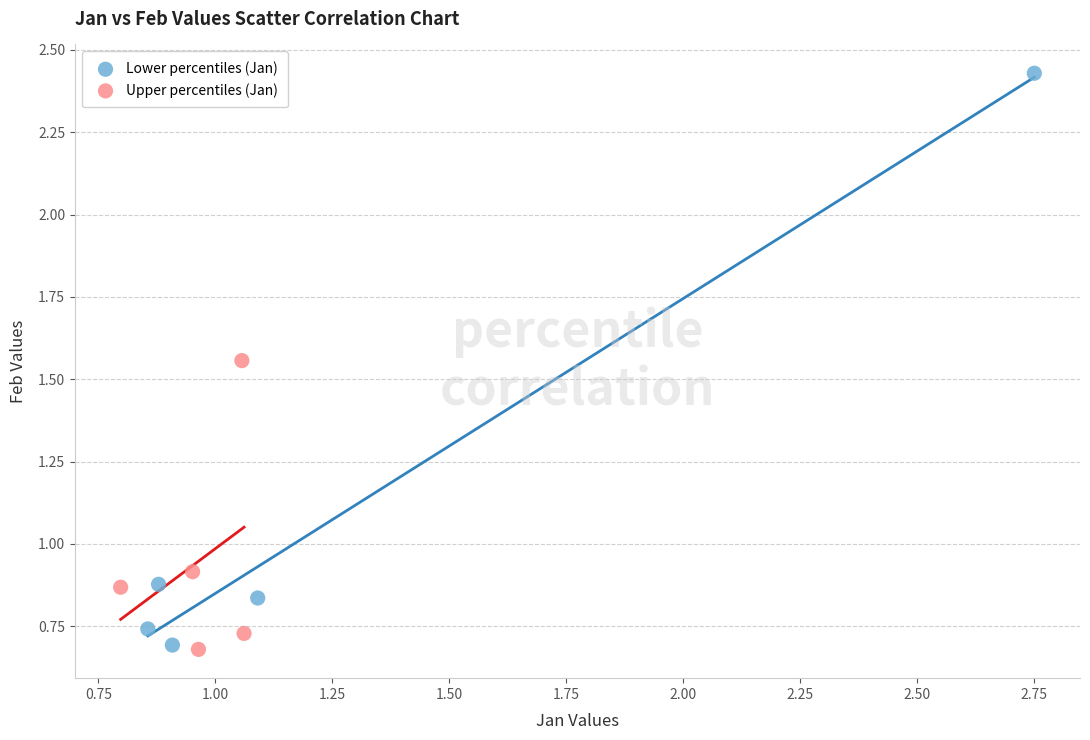

Which series reaches the maximum Y coordinate?

Lower percentiles (Jan)